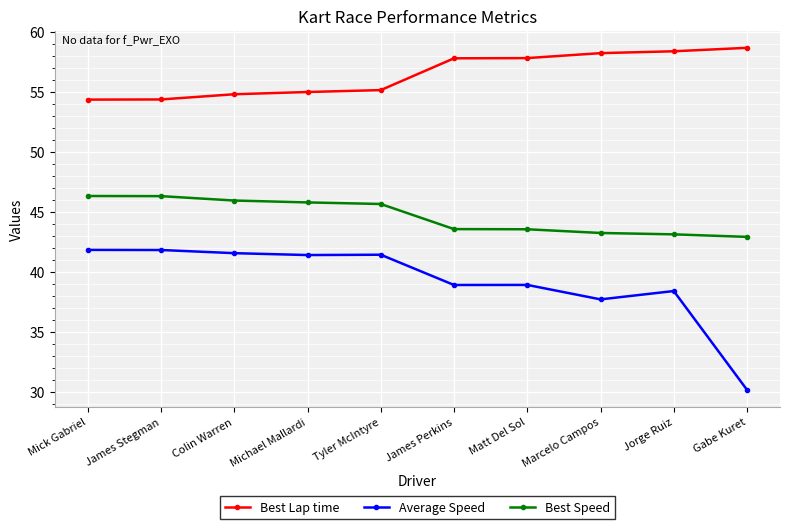

What is the difference between the highest and lowest values at Colin Warren?

13.3